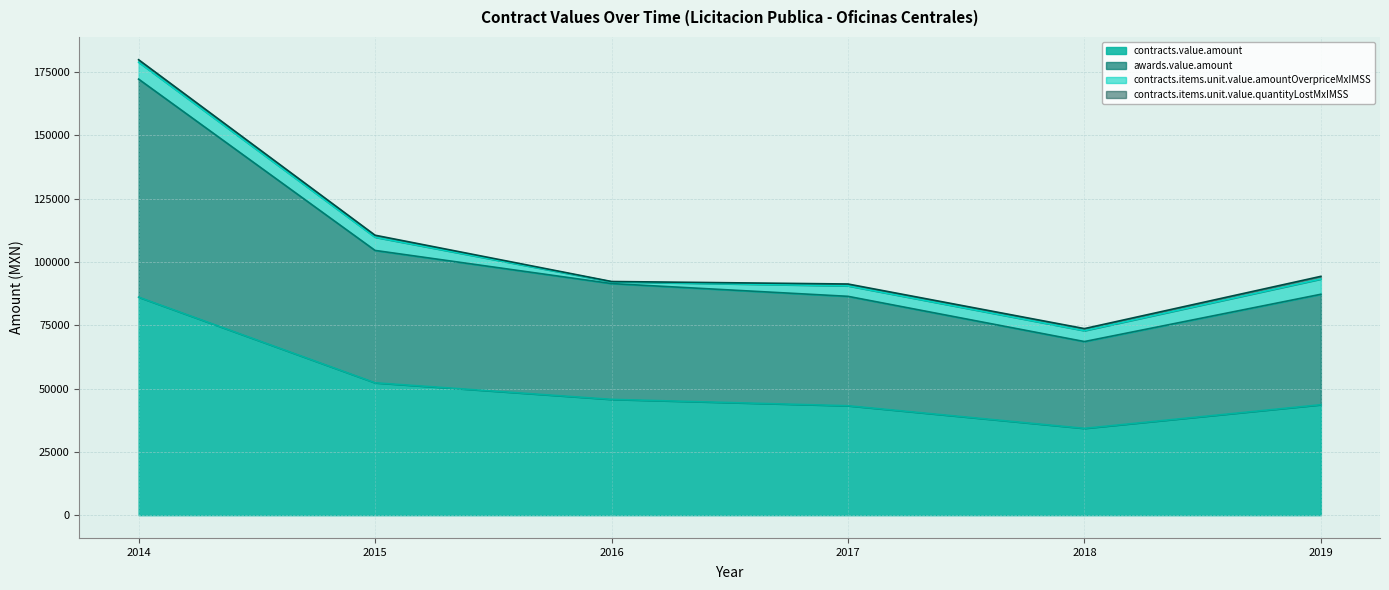

What is the spread (max minus min) of values at 2018?

34285.9